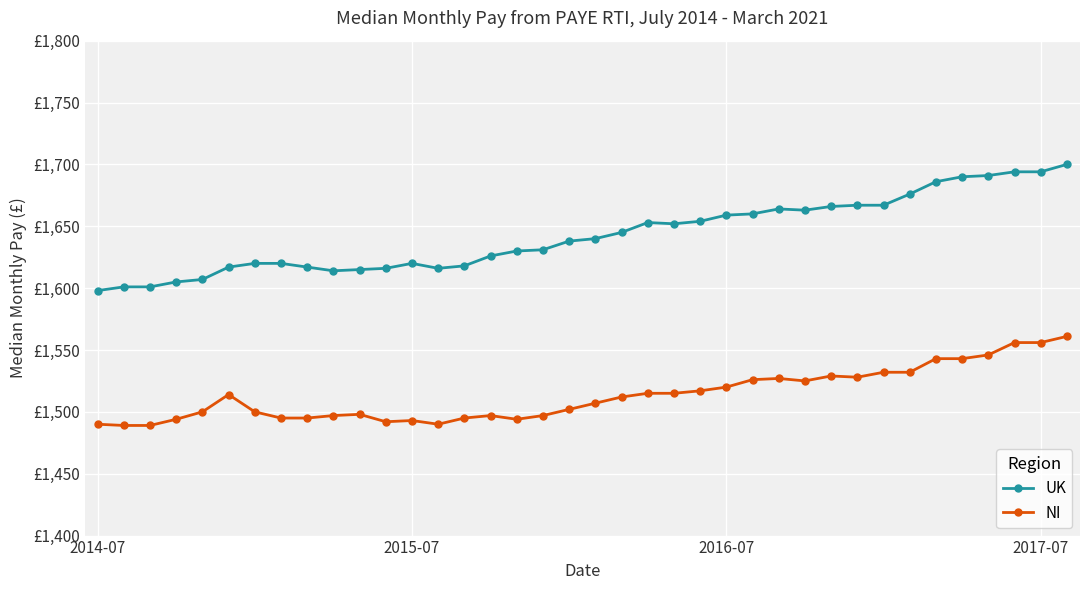

What are all the series names shown in the legend?

UK, NI